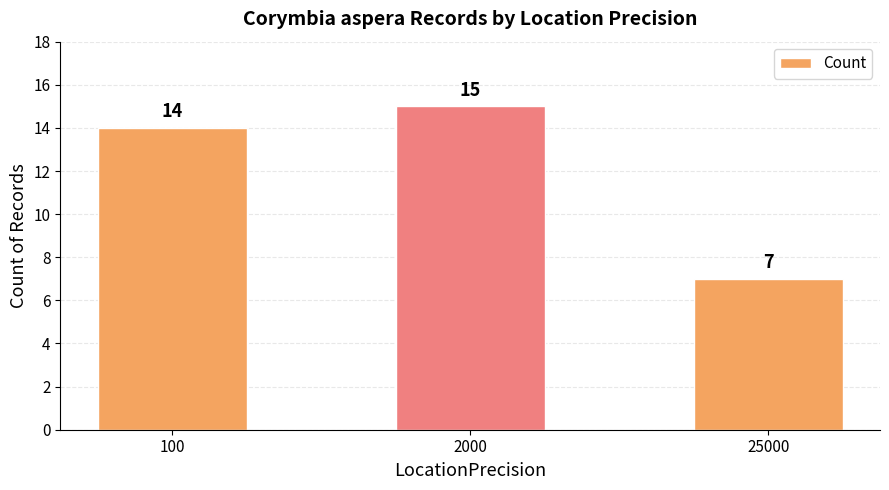

What is the value of the 1st bar from the left?

14